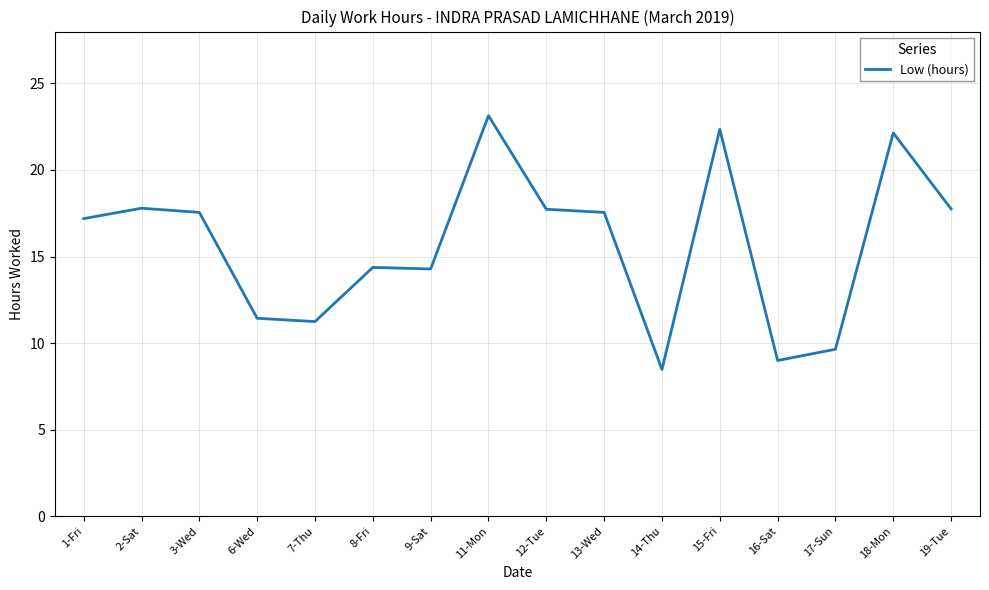

Which category has the highest value across all series?

11-Mon